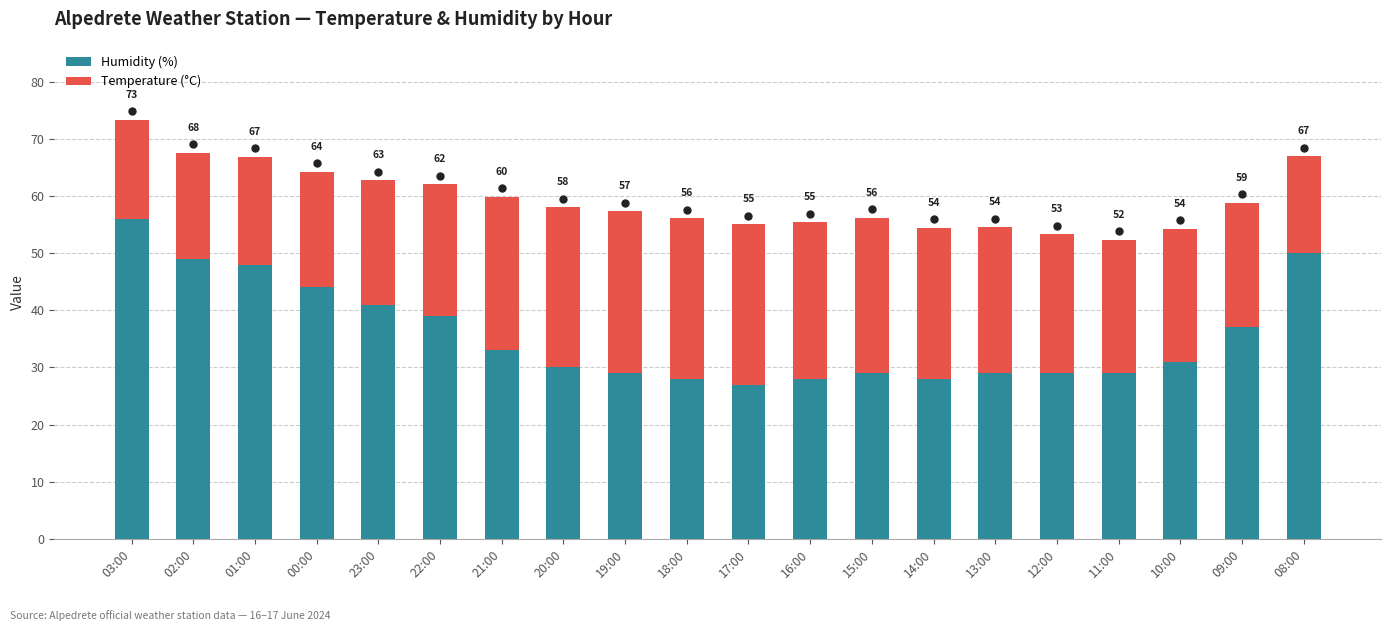

Does the chart contain any negative values?

No